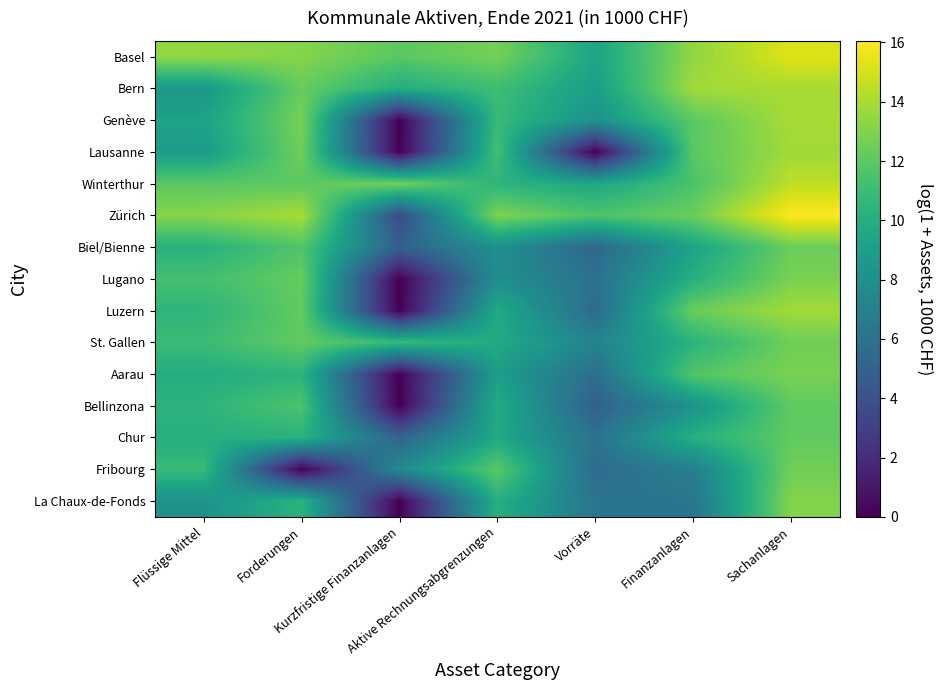

Reading left to right, transcribe all the data shown in this chart.

Basel: Flüssige Mittel=13.4	Forderungen=13.1	Kurzfristige Finanzanlagen=12.0	Aktive Rechnungsabgrenzungen=12.7	Vorräte=9.4	Finanzanlagen=13.4	Sachanlagen=15.2
Bern: Flüssige Mittel=8.5	Forderungen=12.4	Kurzfristige Finanzanlagen=9.9	Aktive Rechnungsabgrenzungen=11.1	Vorräte=8.9	Finanzanlagen=13.8	Sachanlagen=14.0
Genève: Flüssige Mittel=9.3	Forderungen=12.7	Kurzfristige Finanzanlagen=0.0	Aktive Rechnungsabgrenzungen=10.8	Vorräte=8.2	Finanzanlagen=12.0	Sachanlagen=14.0
Lausanne: Flüssige Mittel=8.8	Forderungen=12.6	Kurzfristige Finanzanlagen=0.0	Aktive Rechnungsabgrenzungen=11.2	Vorräte=0.0	Finanzanlagen=12.0	Sachanlagen=13.8
Winterthur: Flüssige Mittel=12.0	Forderungen=12.0	Kurzfristige Finanzanlagen=12.7	Aktive Rechnungsabgrenzungen=10.4	Vorräte=9.5	Finanzanlagen=11.5	Sachanlagen=14.5
Zürich: Flüssige Mittel=13.2	Forderungen=14.0	Kurzfristige Finanzanlagen=3.7	Aktive Rechnungsabgrenzungen=12.9	Vorräte=11.6	Finanzanlagen=12.4	Sachanlagen=16.1
Biel/Bienne: Flüssige Mittel=10.2	Forderungen=11.7	Kurzfristige Finanzanlagen=4.9	Aktive Rechnungsabgrenzungen=8.0	Vorräte=5.3	Finanzanlagen=9.3	Sachanlagen=12.4
Lugano: Flüssige Mittel=11.2	Forderungen=12.3	Kurzfristige Finanzanlagen=0.0	Aktive Rechnungsabgrenzungen=7.9	Vorräte=6.0	Finanzanlagen=10.1	Sachanlagen=12.8
Luzern: Flüssige Mittel=10.5	Forderungen=12.2	Kurzfristige Finanzanlagen=0.0	Aktive Rechnungsabgrenzungen=9.7	Vorräte=5.6	Finanzanlagen=12.4	Sachanlagen=13.8
St. Gallen: Flüssige Mittel=10.9	Forderungen=12.2	Kurzfristige Finanzanlagen=10.8	Aktive Rechnungsabgrenzungen=9.8	Vorräte=7.2	Finanzanlagen=10.3	Sachanlagen=12.5
Aarau: Flüssige Mittel=9.9	Forderungen=10.4	Kurzfristige Finanzanlagen=0.0	Aktive Rechnungsabgrenzungen=8.9	Vorräte=5.8	Finanzanlagen=11.7	Sachanlagen=12.8
Bellinzona: Flüssige Mittel=10.4	Forderungen=11.5	Kurzfristige Finanzanlagen=0.0	Aktive Rechnungsabgrenzungen=9.9	Vorräte=4.9	Finanzanlagen=8.2	Sachanlagen=12.1
Chur: Flüssige Mittel=10.1	Forderungen=10.2	Kurzfristige Finanzanlagen=5.2	Aktive Rechnungsabgrenzungen=9.7	Vorräte=6.0	Finanzanlagen=10.1	Sachanlagen=12.1
Fribourg: Flüssige Mittel=10.8	Forderungen=0.0	Kurzfristige Finanzanlagen=7.6	Aktive Rechnungsabgrenzungen=12.0	Vorräte=5.6	Finanzanlagen=6.9	Sachanlagen=12.6
La Chaux-de-Fonds: Flüssige Mittel=8.2	Forderungen=10.4	Kurzfristige Finanzanlagen=0.0	Aktive Rechnungsabgrenzungen=10.1	Vorräte=6.2	Finanzanlagen=6.2	Sachanlagen=13.1